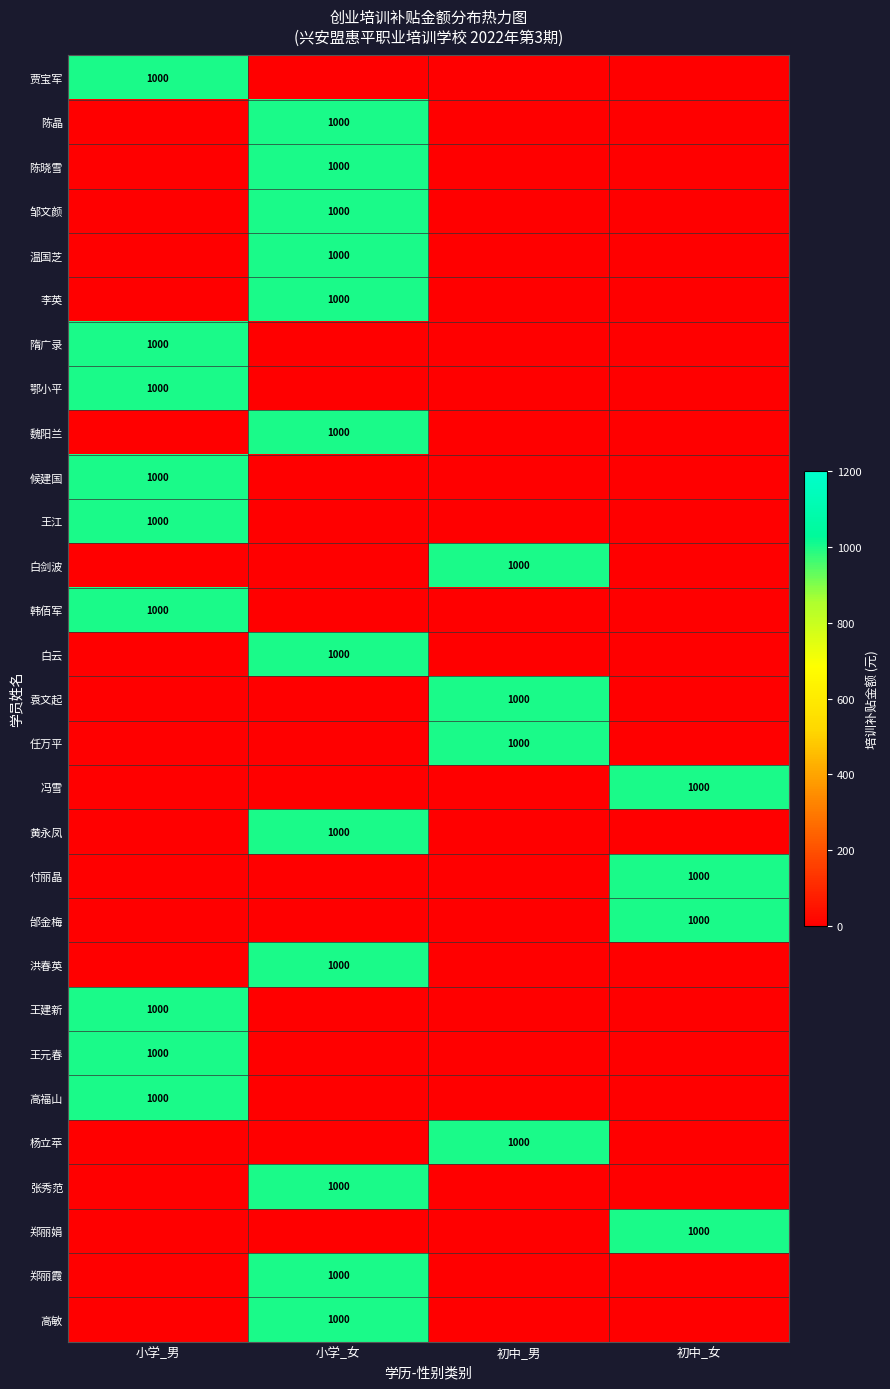

True or false: 黄永凤 has a value of 235 at 小学_女.

False